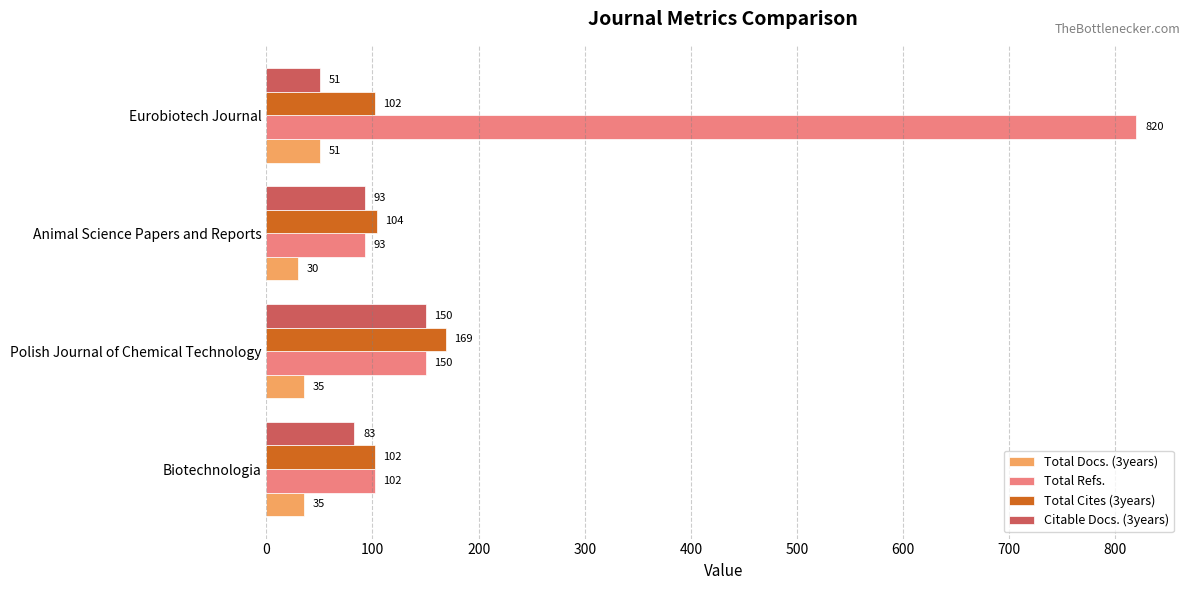

Where is Citable Docs. (3years) nearest to the value 100?

Animal Science Papers and Reports